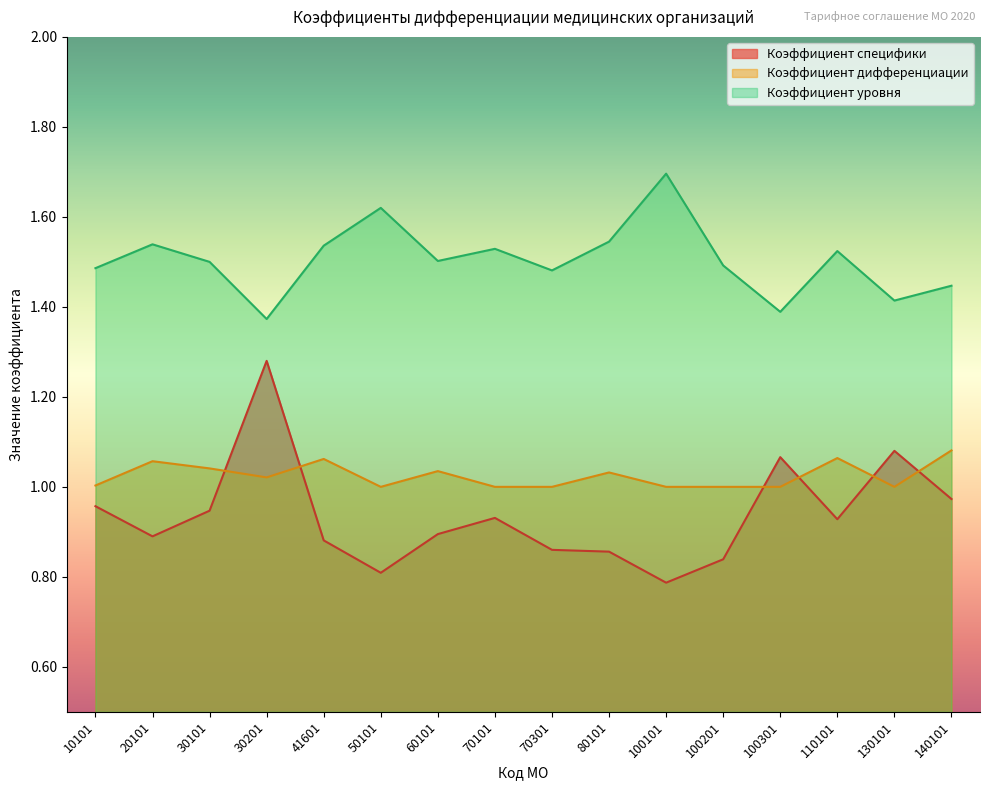

What is the difference between the maximum and second lowest values in the Коэффициент дифференциации series?

0.1